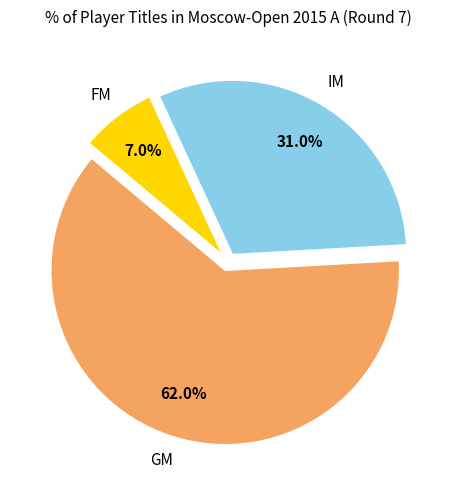

The GM slice represents 62% of the pie. True or false?

True